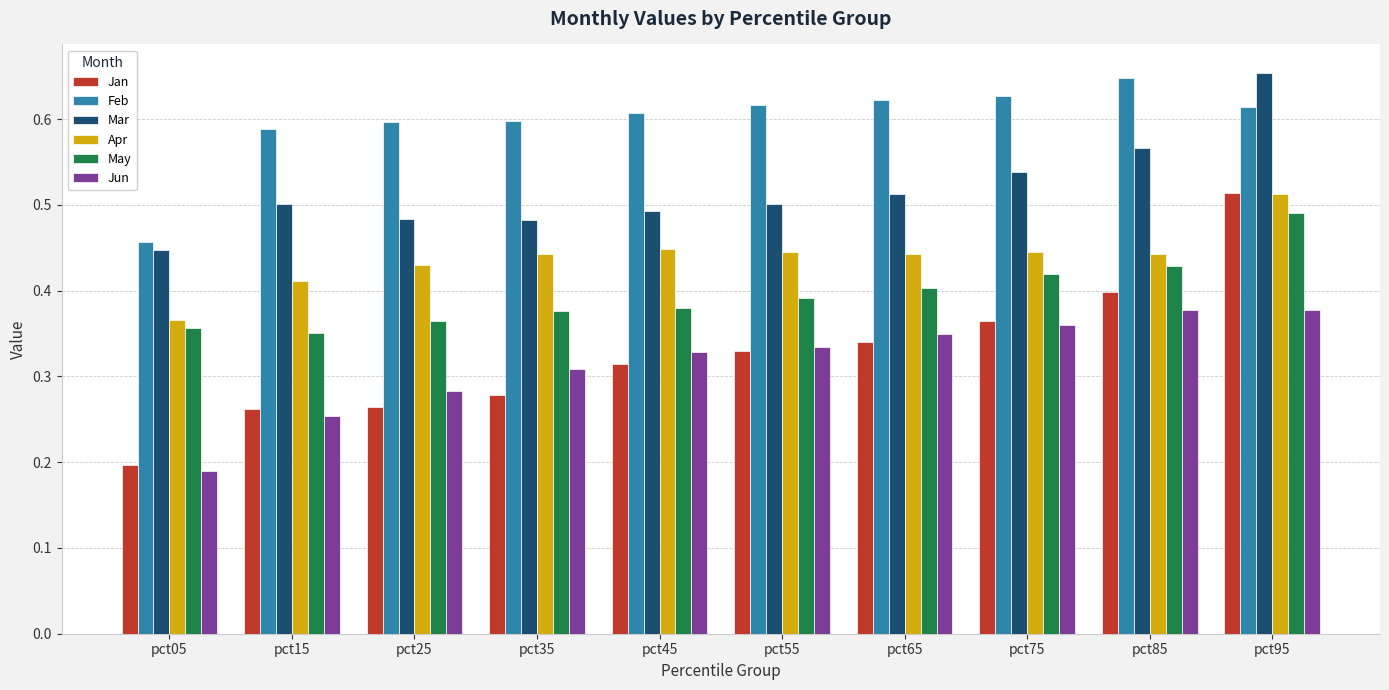

At which category does the chart reach its peak across all series?

pct95